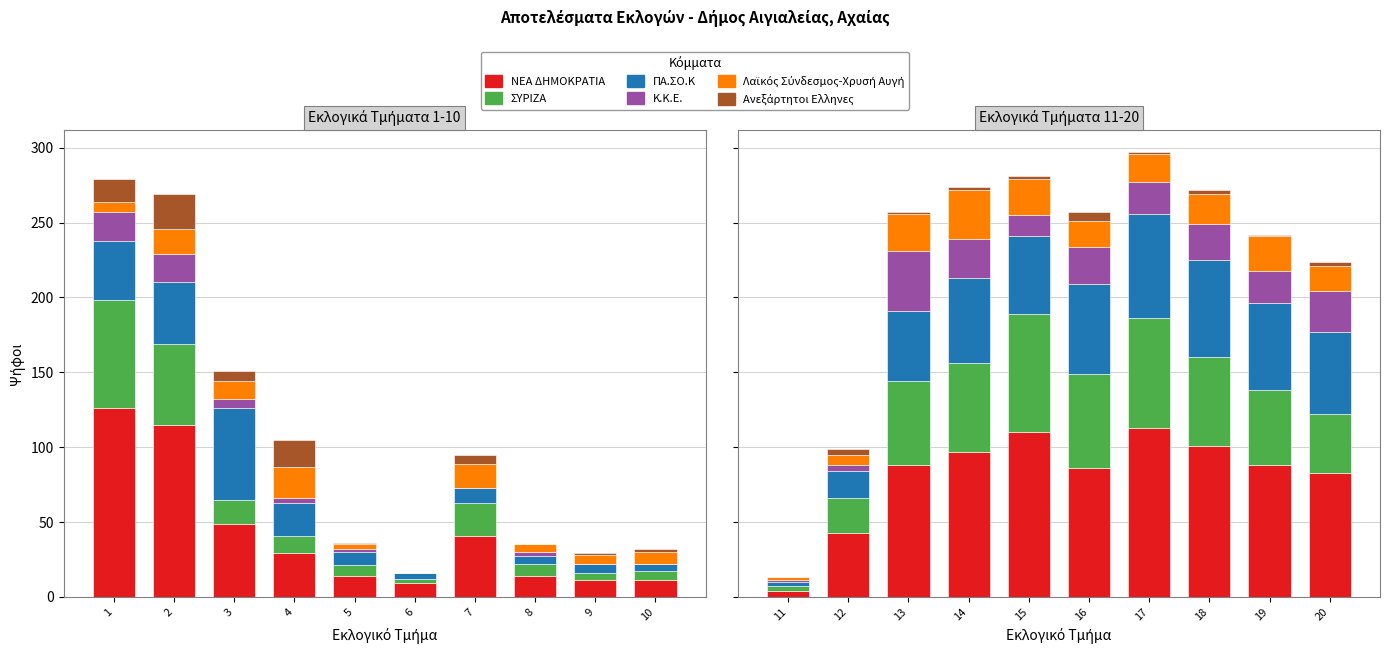

Is it true that ΣΥΡΙΖΑ equals 83 at 14?

False